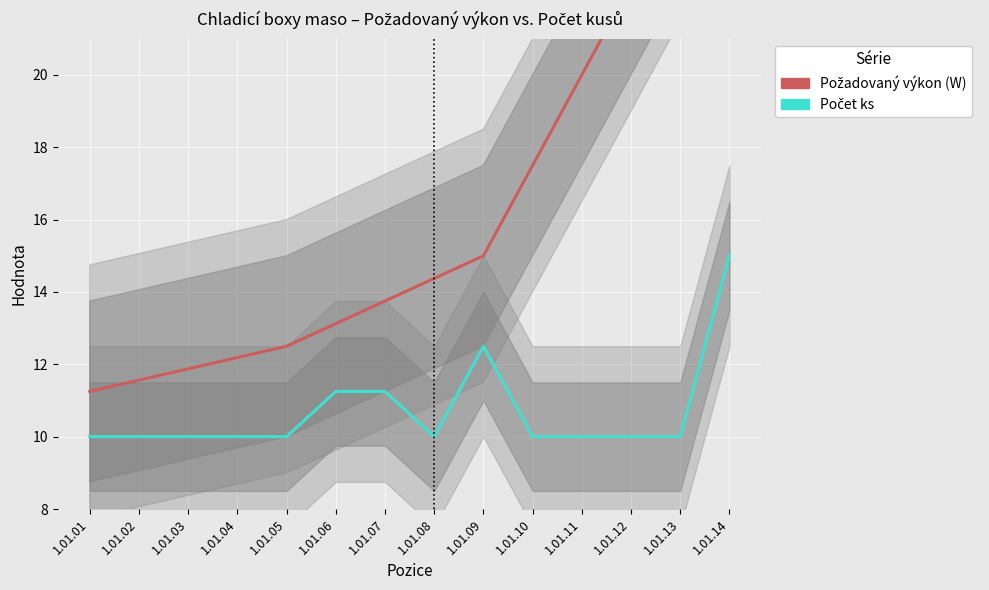

True or false: Požadovaný výkon (W) and Počet ks cross at least once.

False